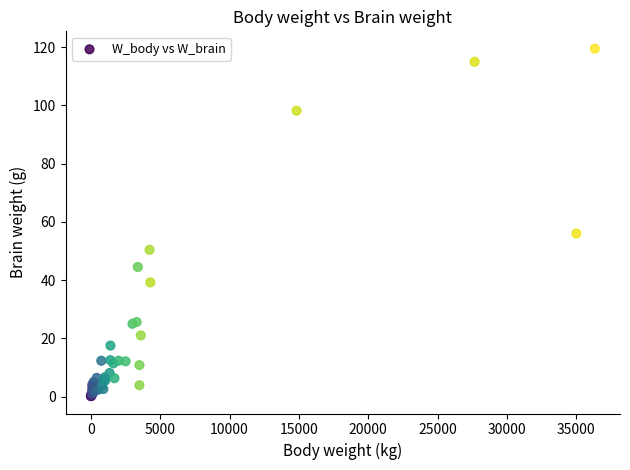

What Y value in the scatter plot is closest to 59?

56.0